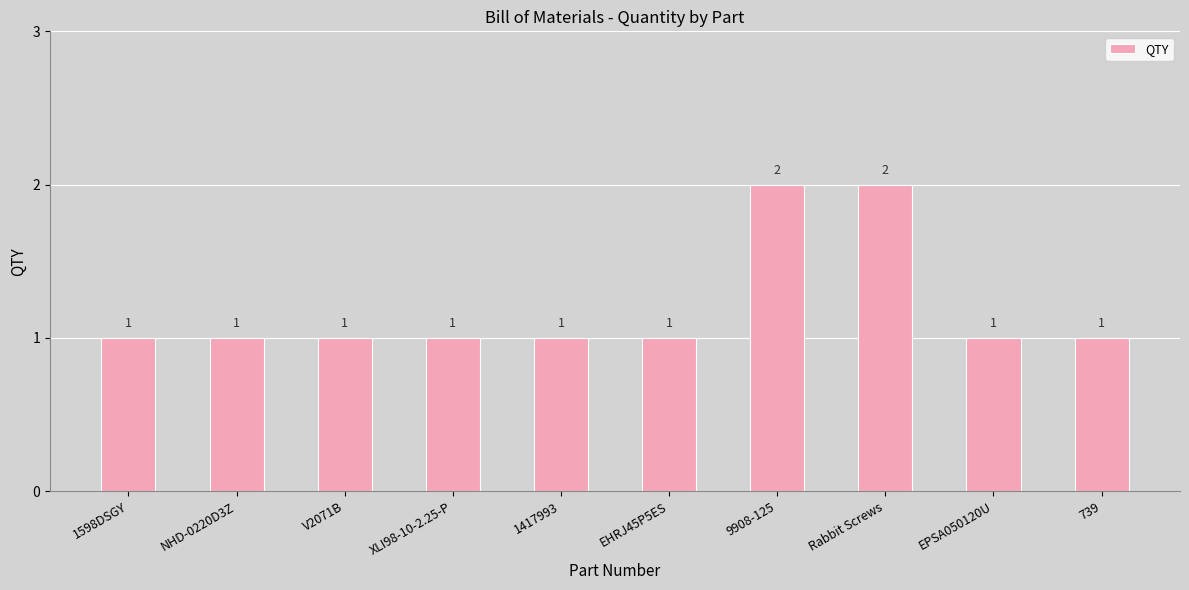

How many bars are there in total?

10